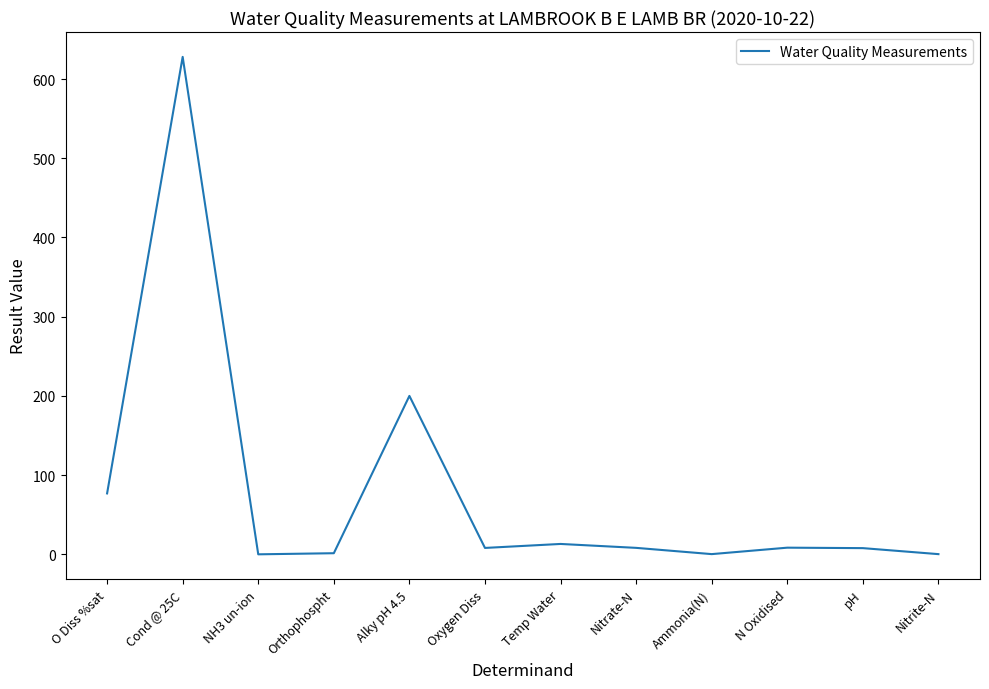

Count the number of data series in this chart.

1